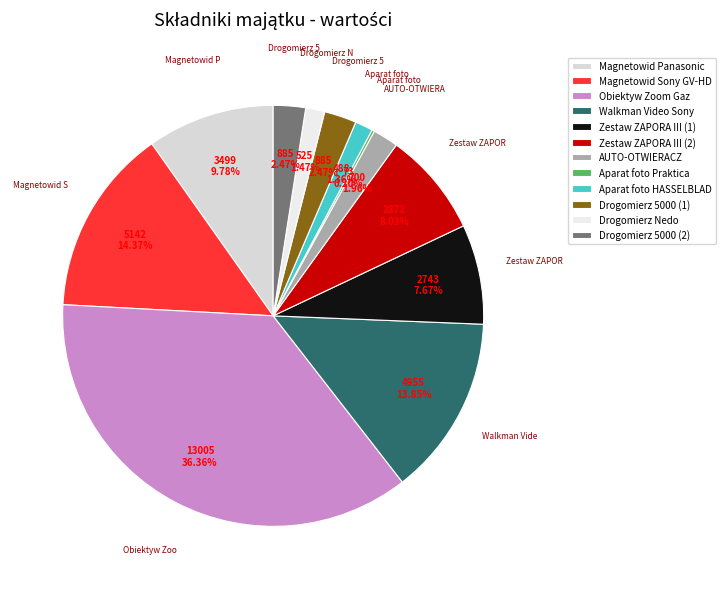

To the nearest percent, what is the combined percentage of Aparat foto Praktica and Zestaw ZAPORA III (2)?

8%